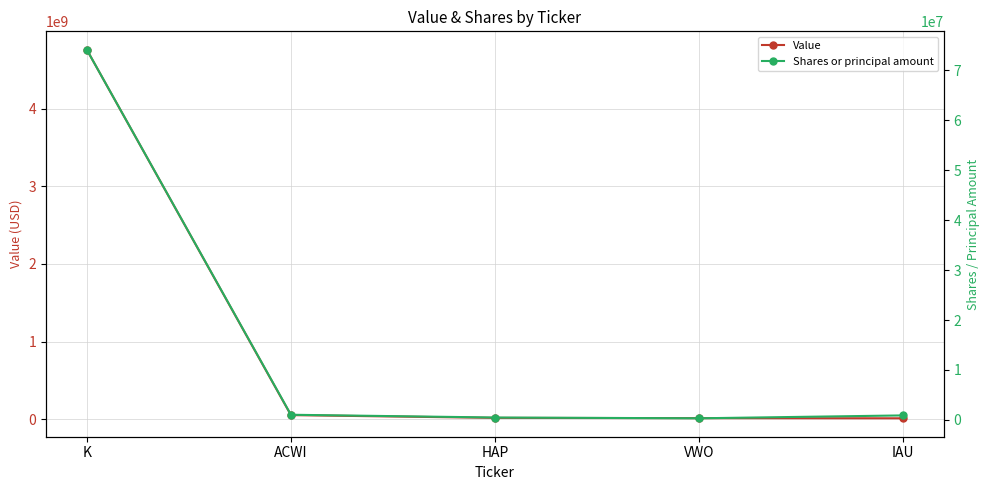

What is the label of the 3rd point from the right?

HAP